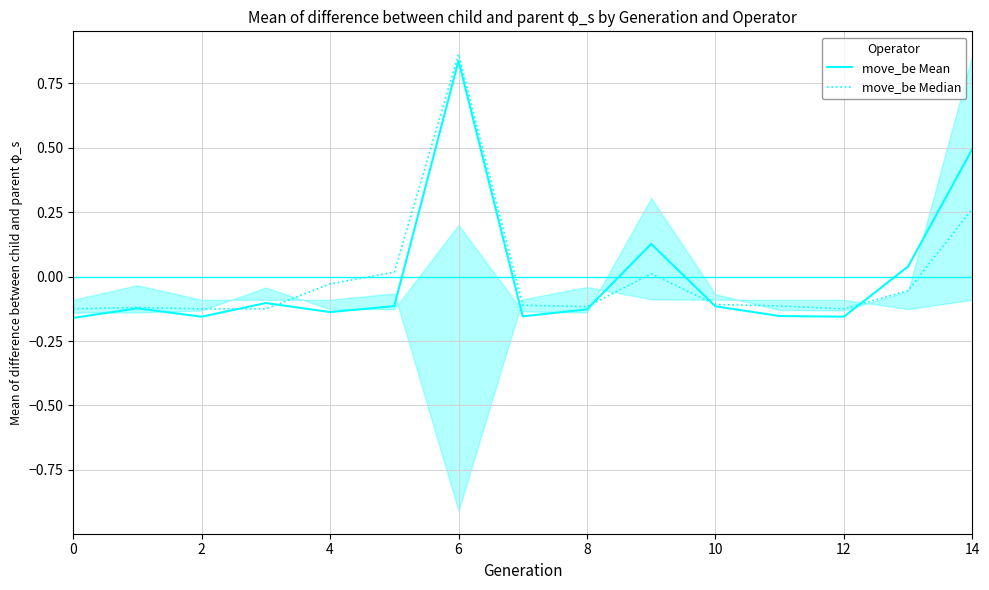

List the series in order of their peak value, lowest first.

move_be Mean, move_be Median